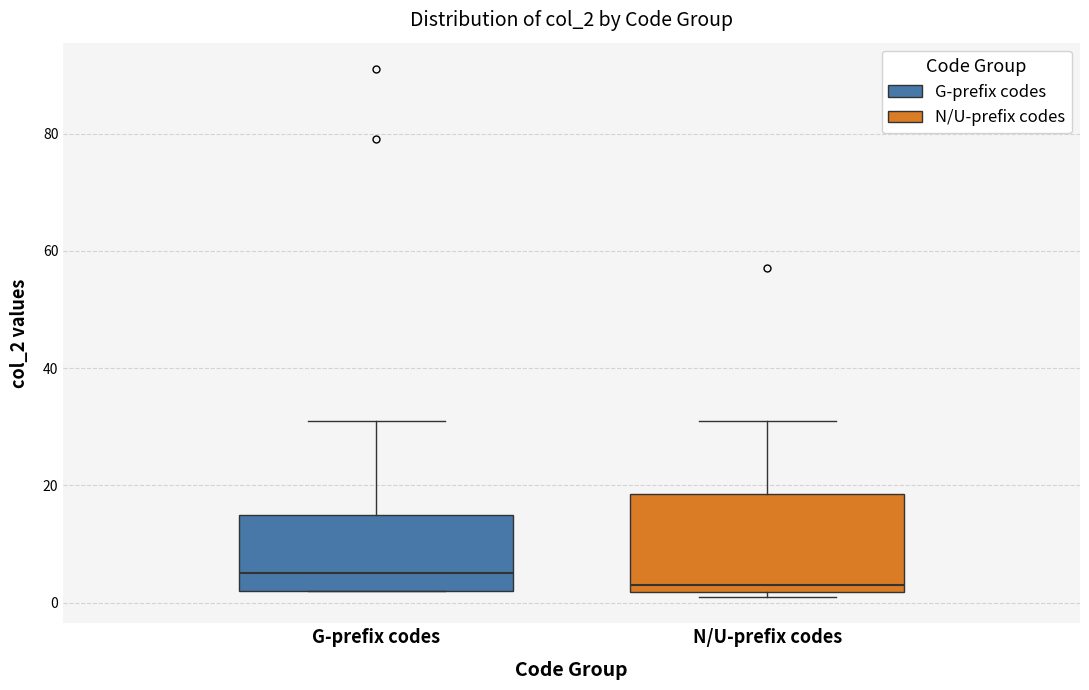

Comparing the boxes themselves (not the whiskers), which one is the tallest?

N/U-prefix codes